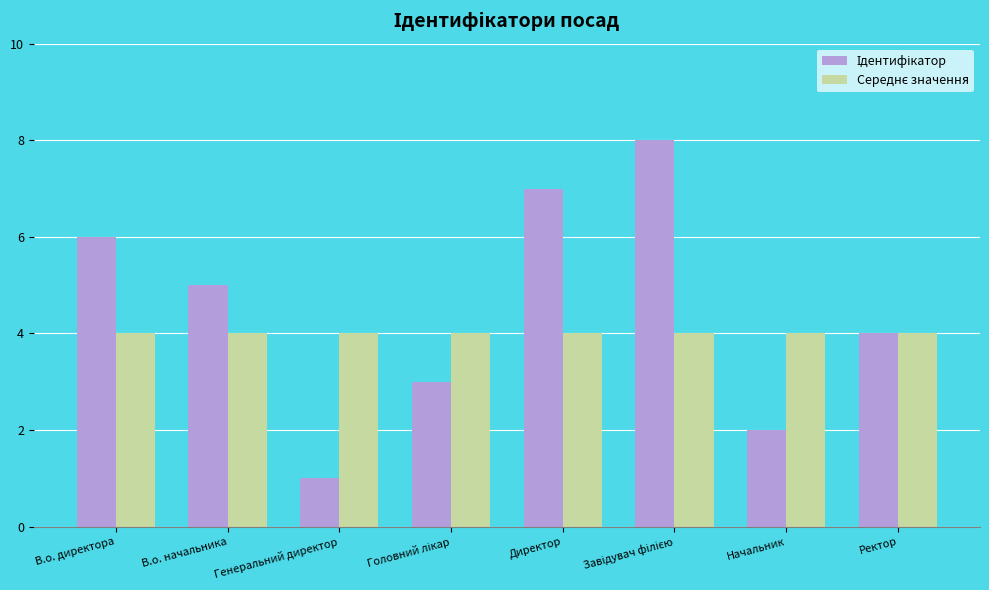

What is the greatest value displayed?

8